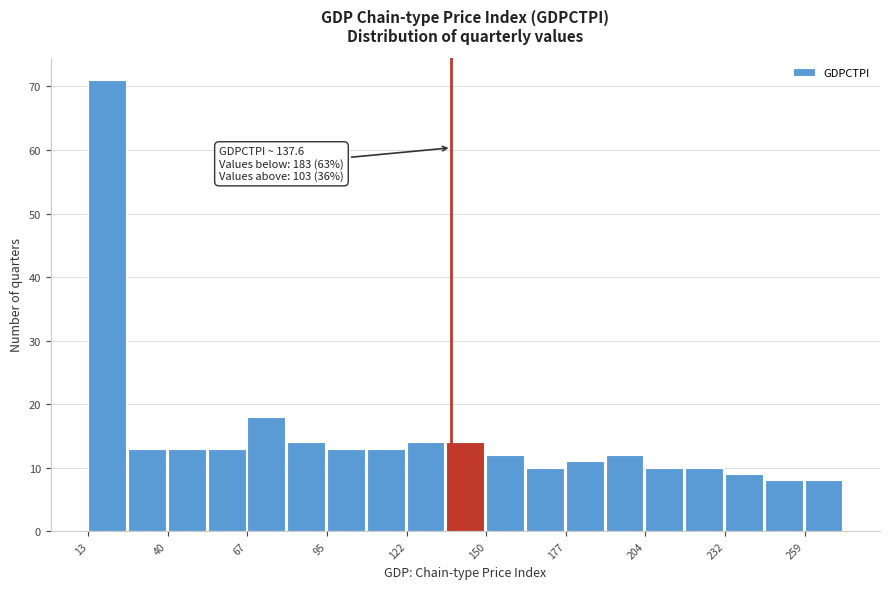

Read against the x-axis, roughly where is the centre of the tallest bar?

20